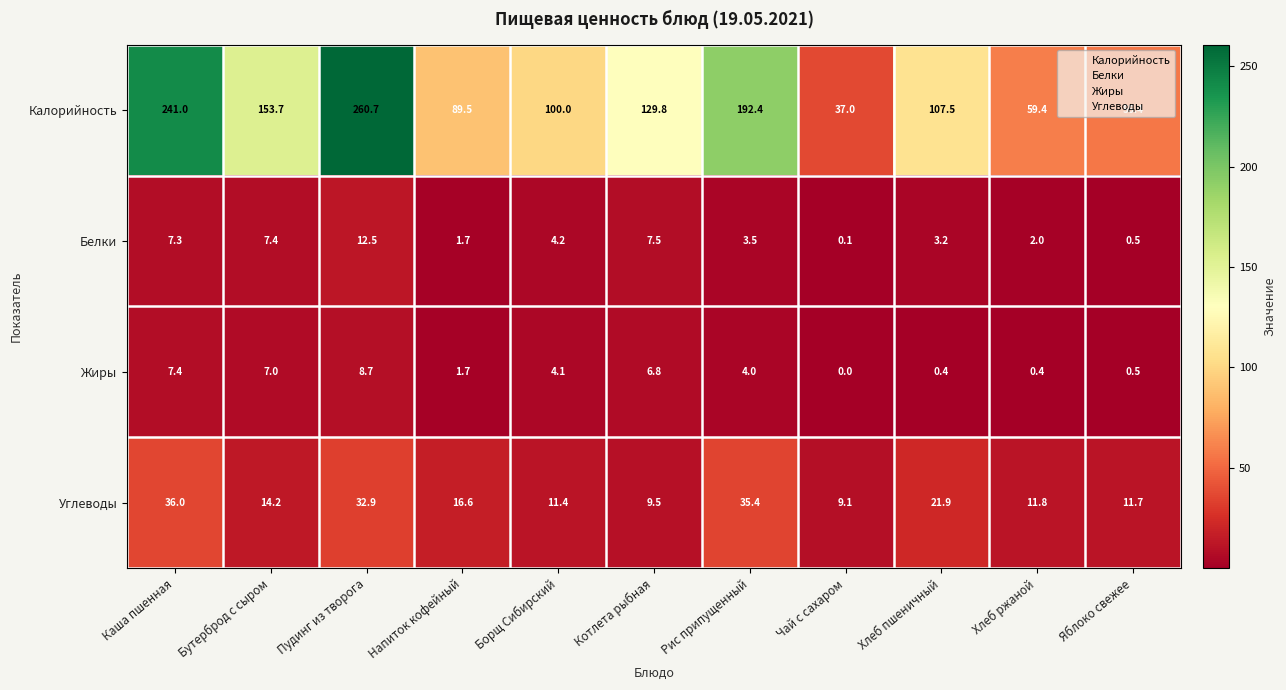

Which series has the largest total across all categories?

Калорийность